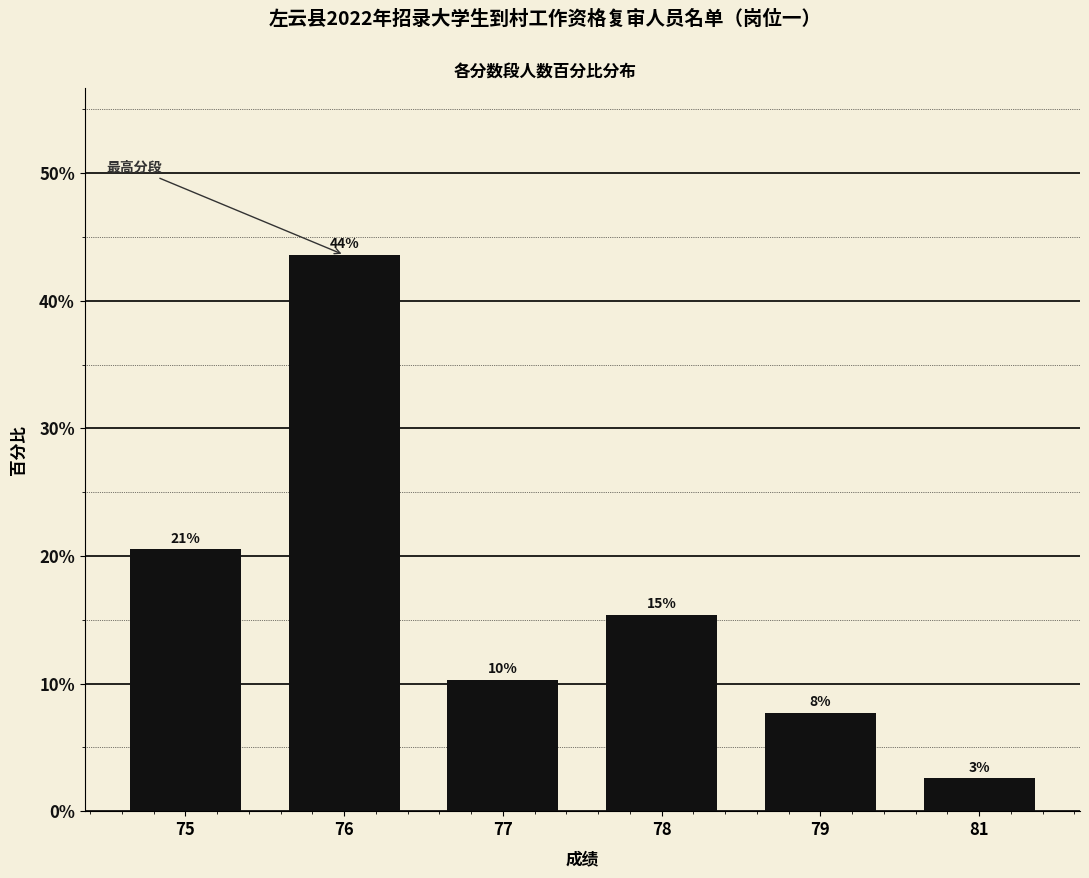

Are the bars horizontal?

No